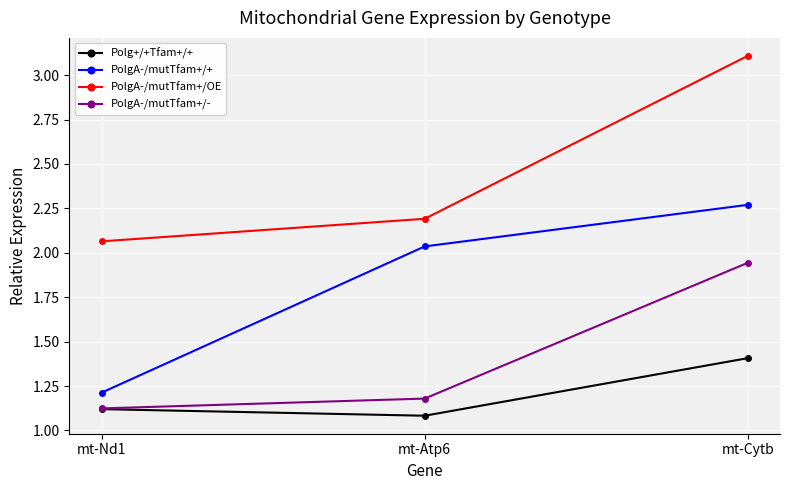

What is the sum of all PolgA-/mutTfam+/OE values?

7.4